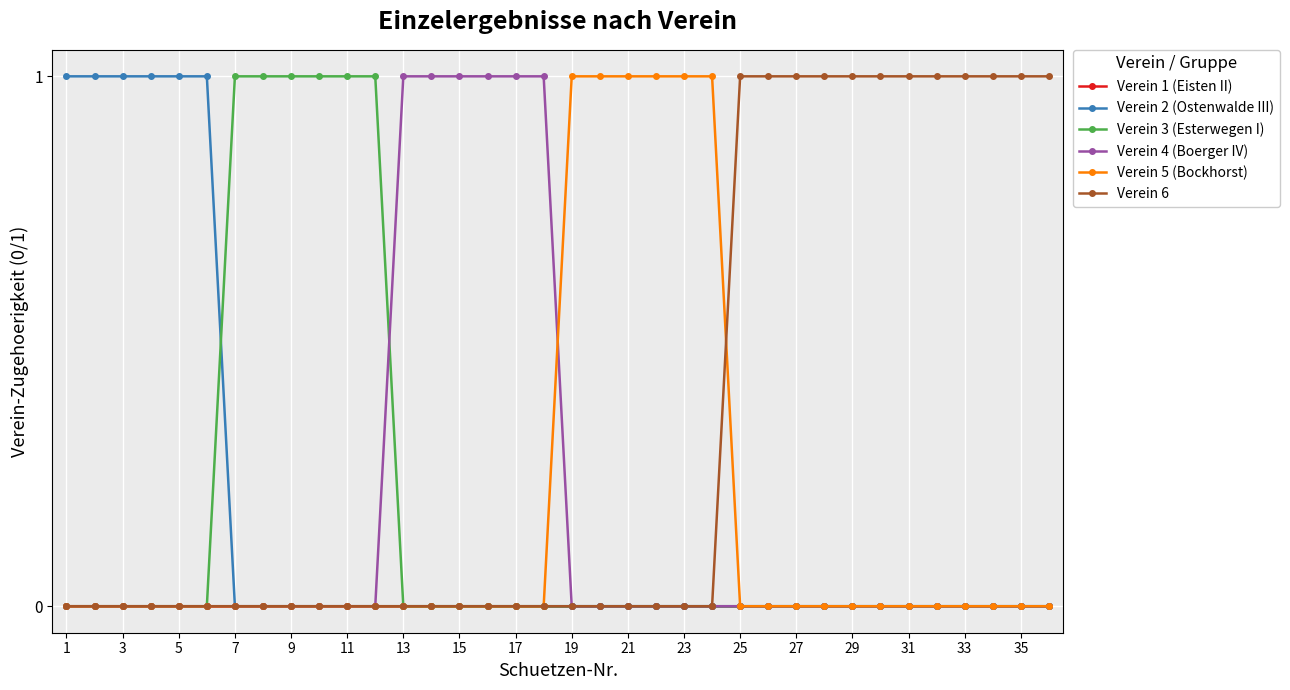

Does the chart have visible grid lines?

Yes